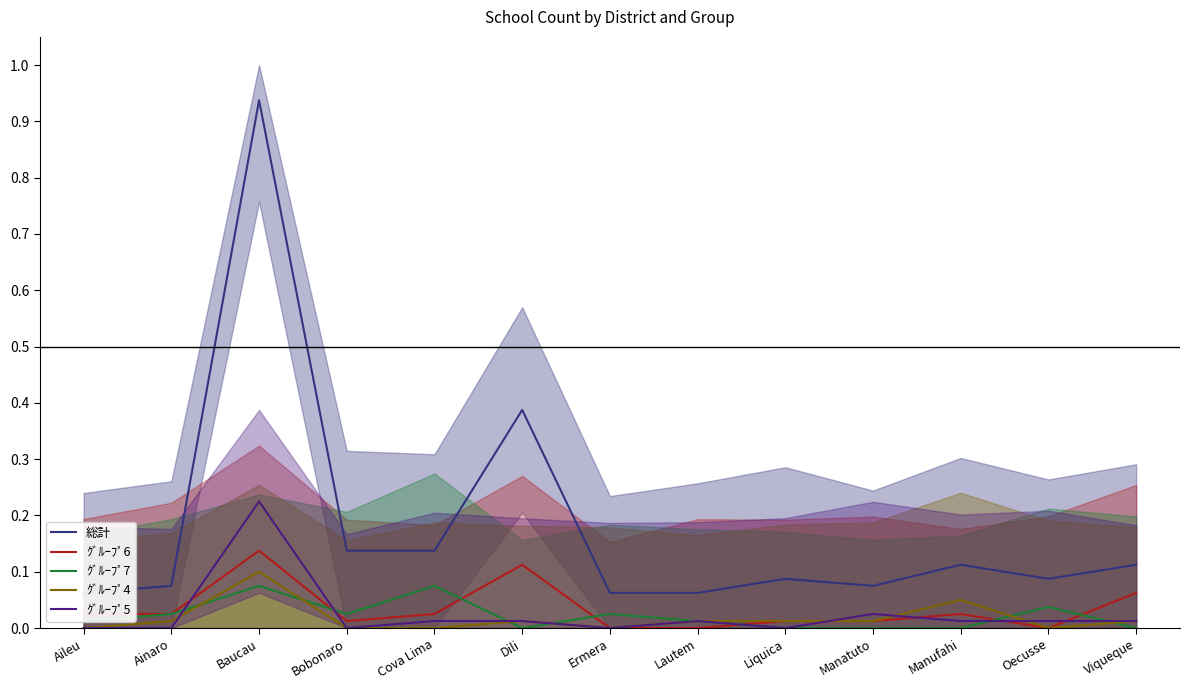

At which category is the sum across all series the highest?

Baucau